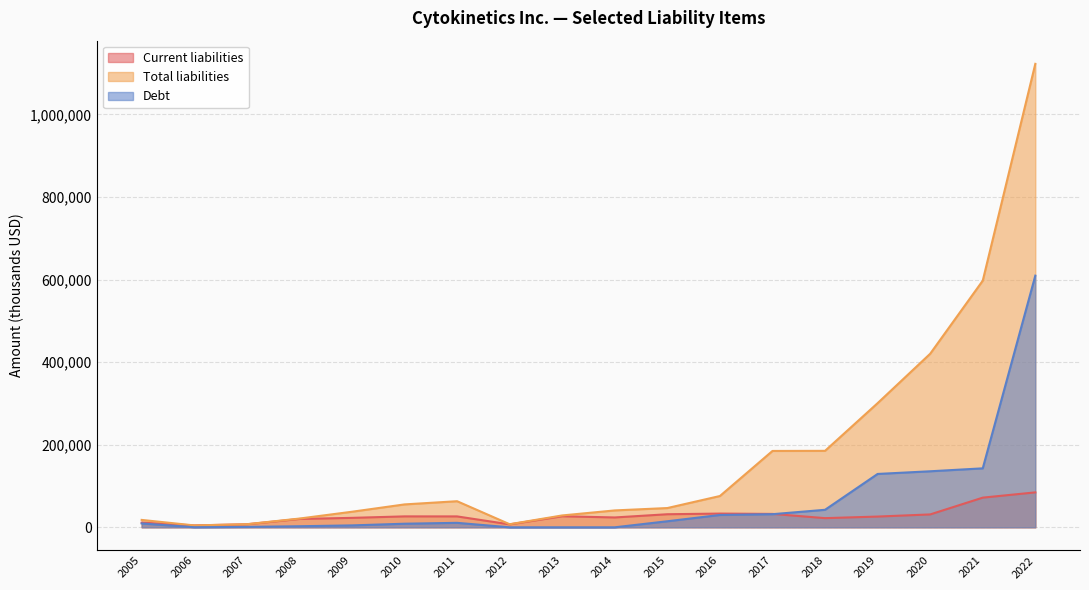

Which category has the highest value across all series?

2022